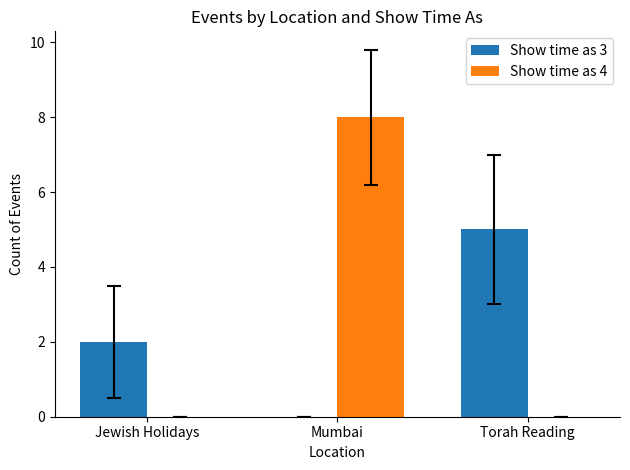

What is the sum of the Show time as 3 values at Torah Reading and Jewish Holidays?

7